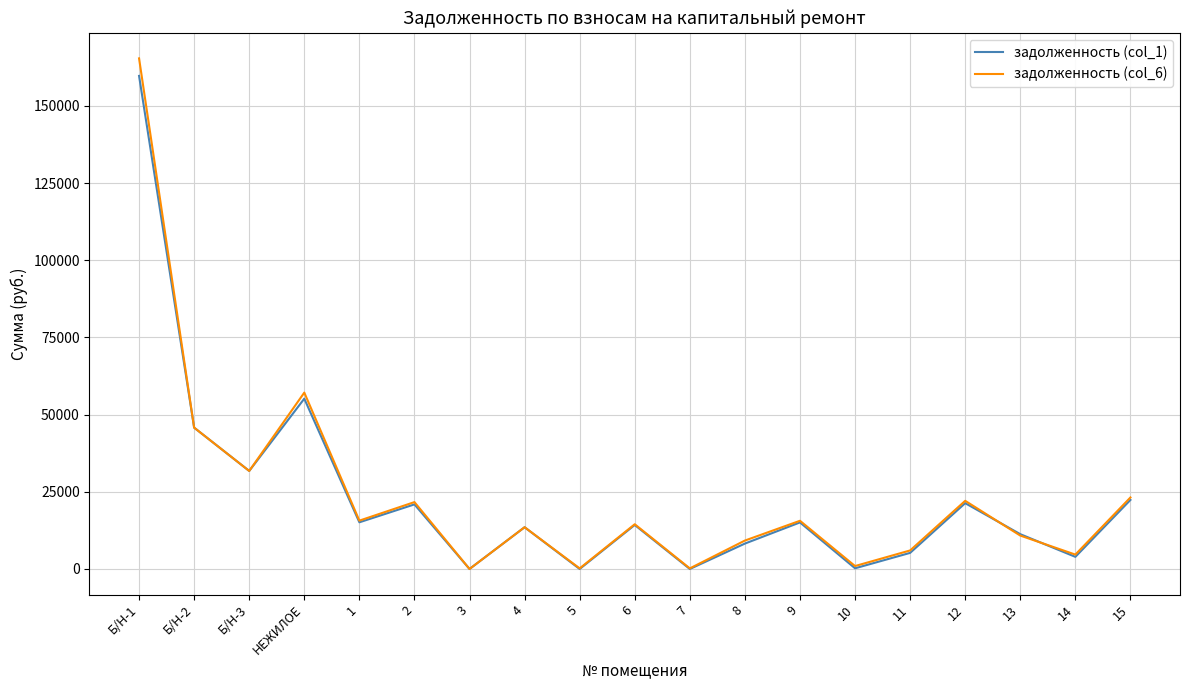

True or false: задолженность (col_1) has a value of 32333.0 at 2.

False